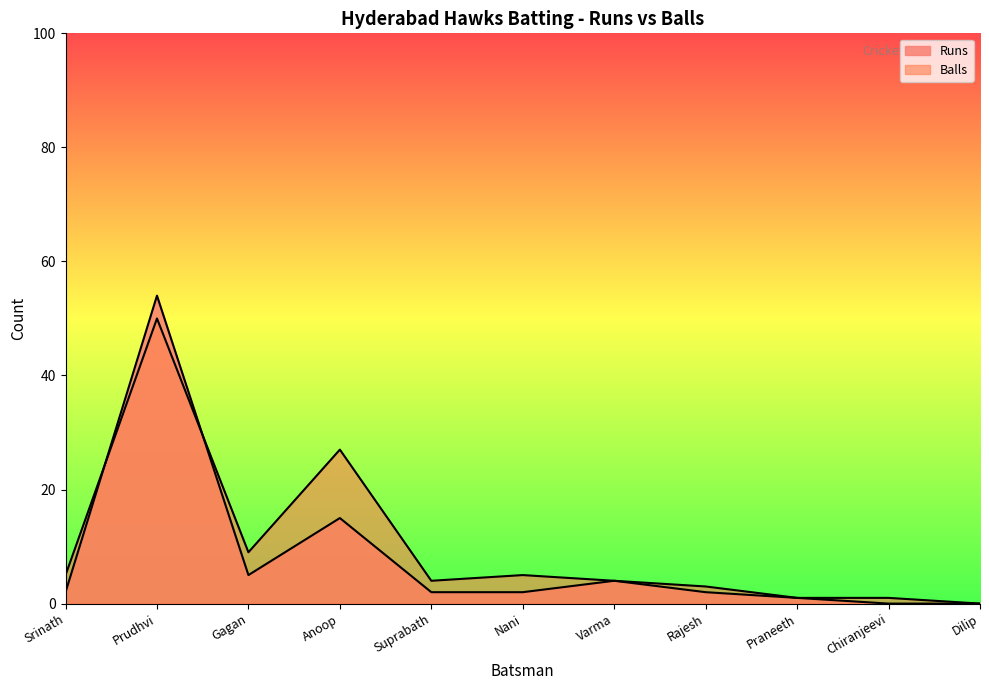

Between Chiranjeevi and Gagan, which is larger?

Gagan